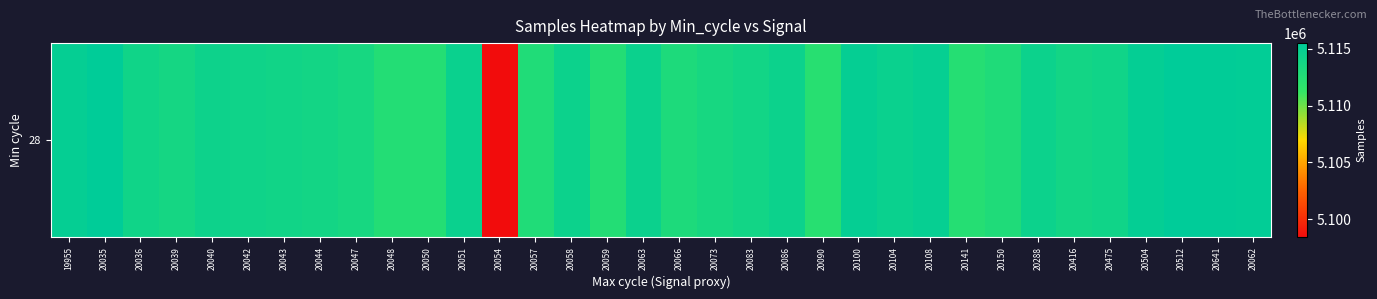

What is the change in value from 20086 to 20062?

+830